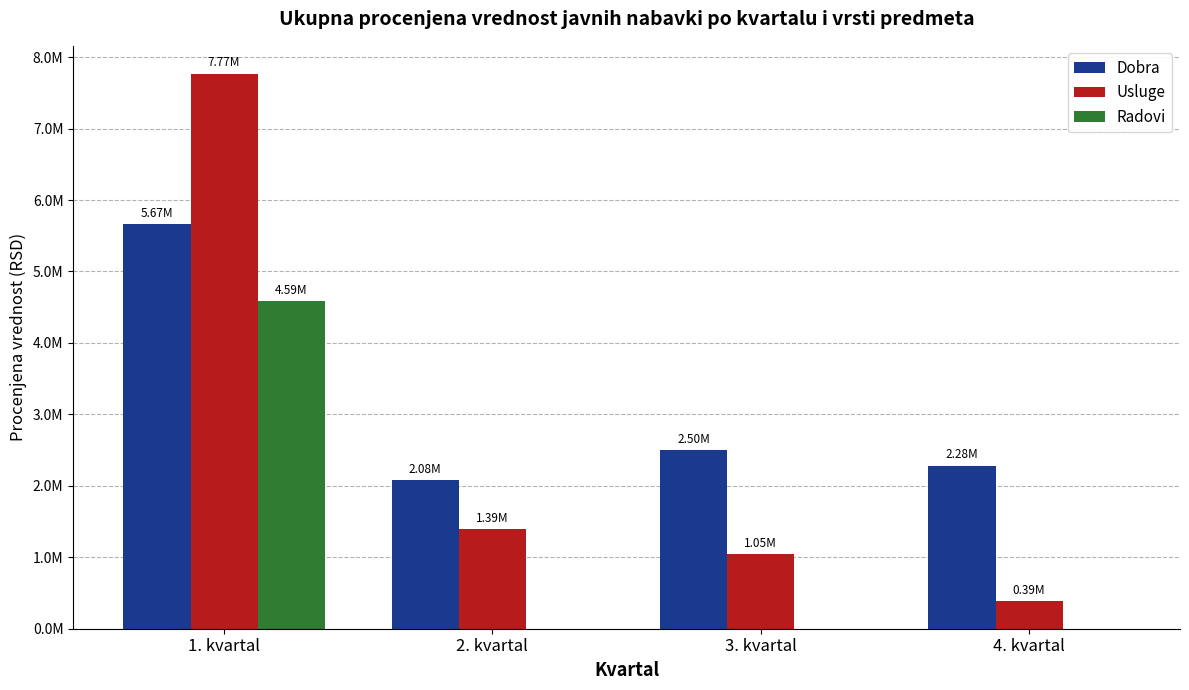

The Usluge series shows 12426517.6 at 1. kvartal. True or false?

False